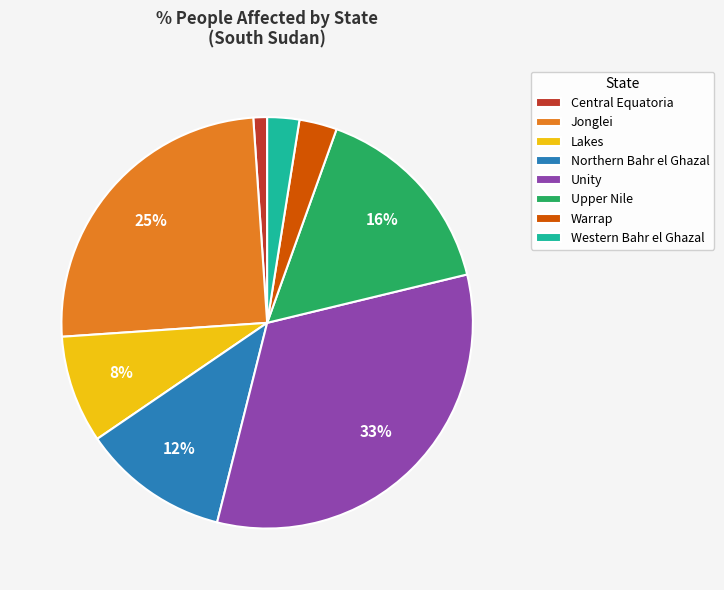

Which has a higher value, Warrap or Northern Bahr el Ghazal?

Northern Bahr el Ghazal